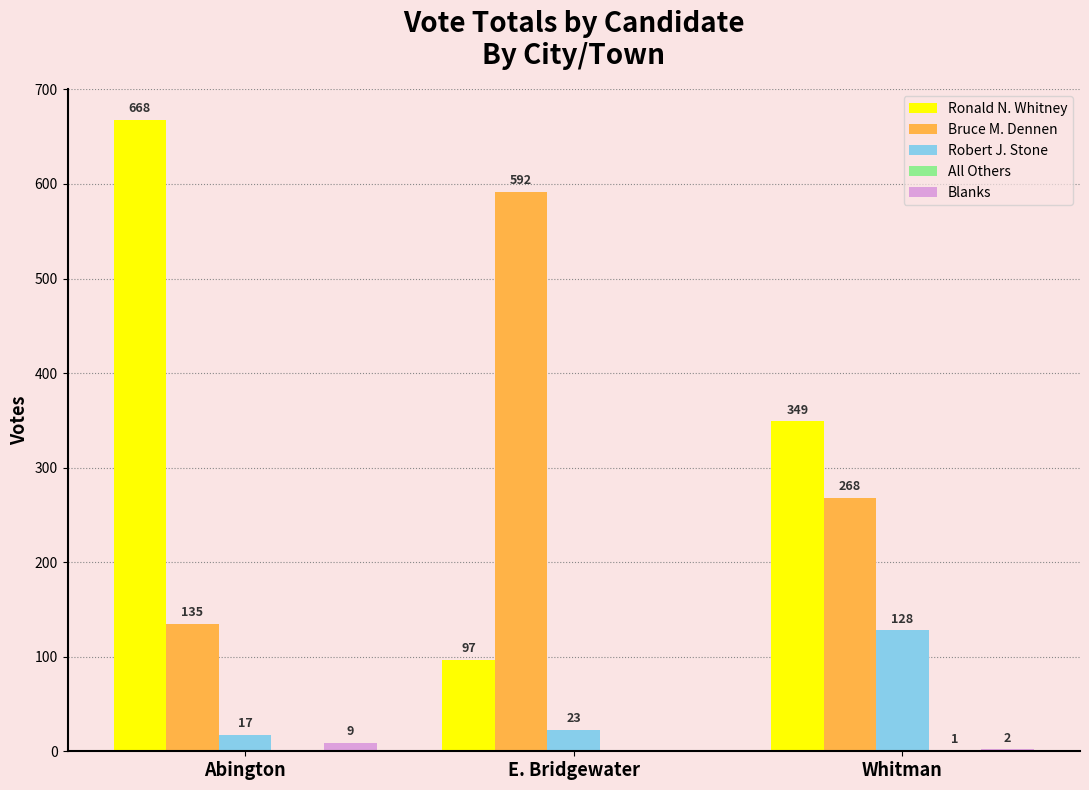

What is the average value of the Robert J. Stone series?

56